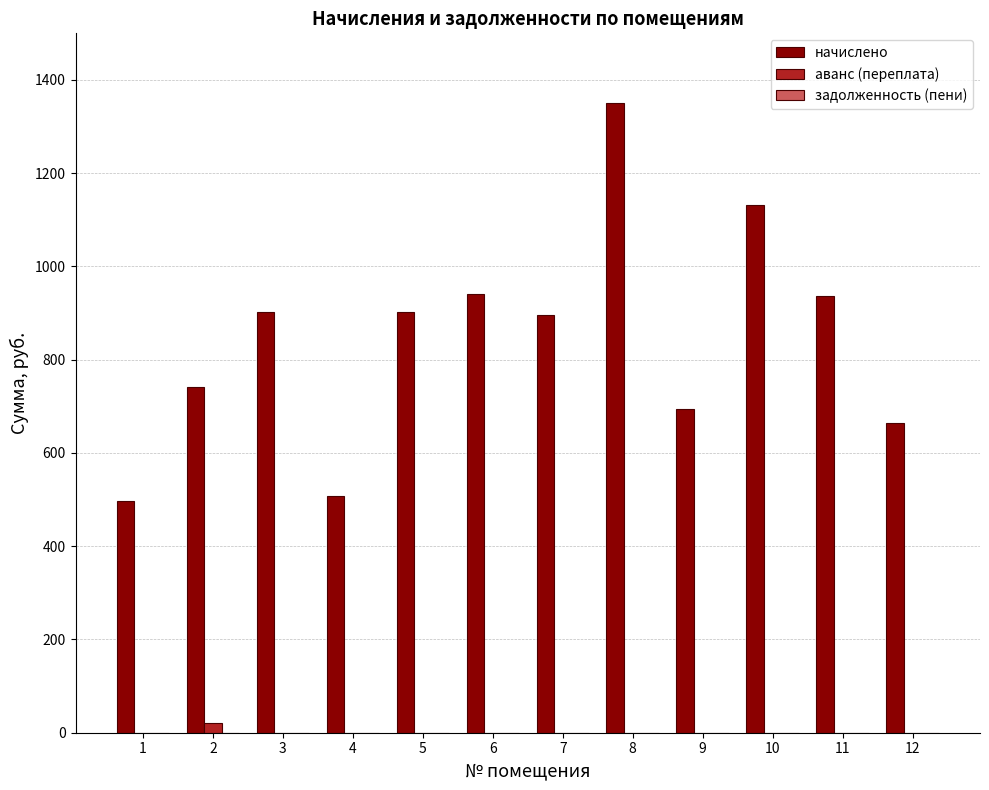

At which category is the sum across all series the highest?

8